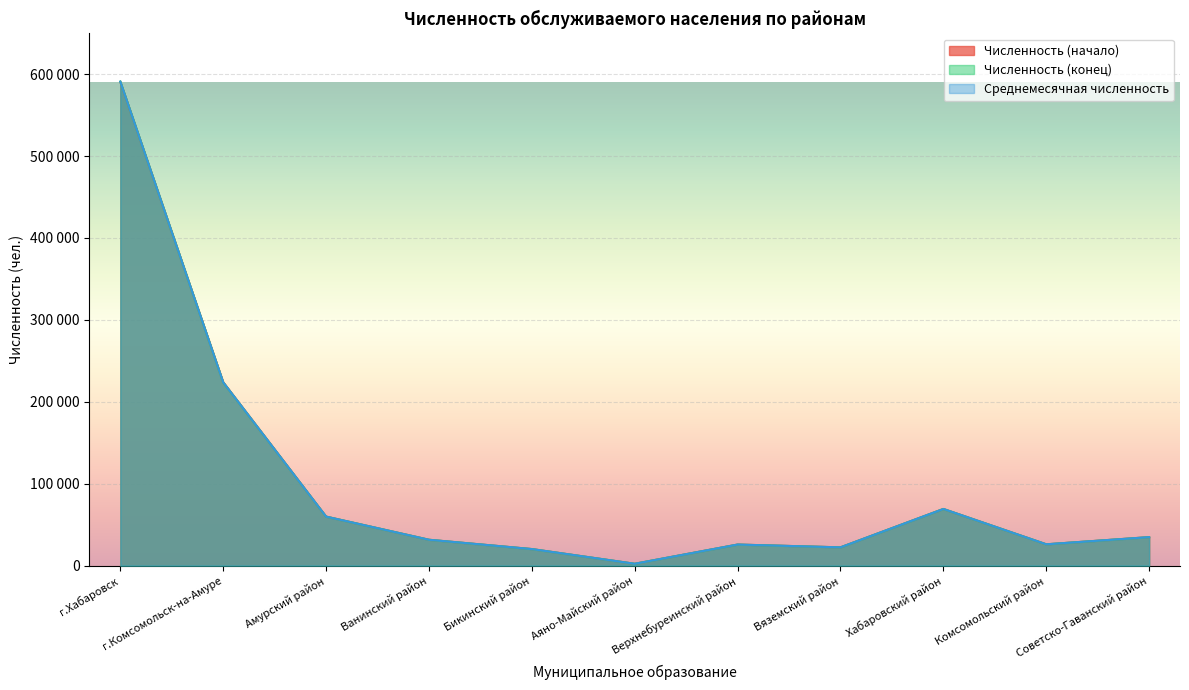

The Среднемесячная численность series shows 49197 at Советско-Гаванский район. True or false?

False